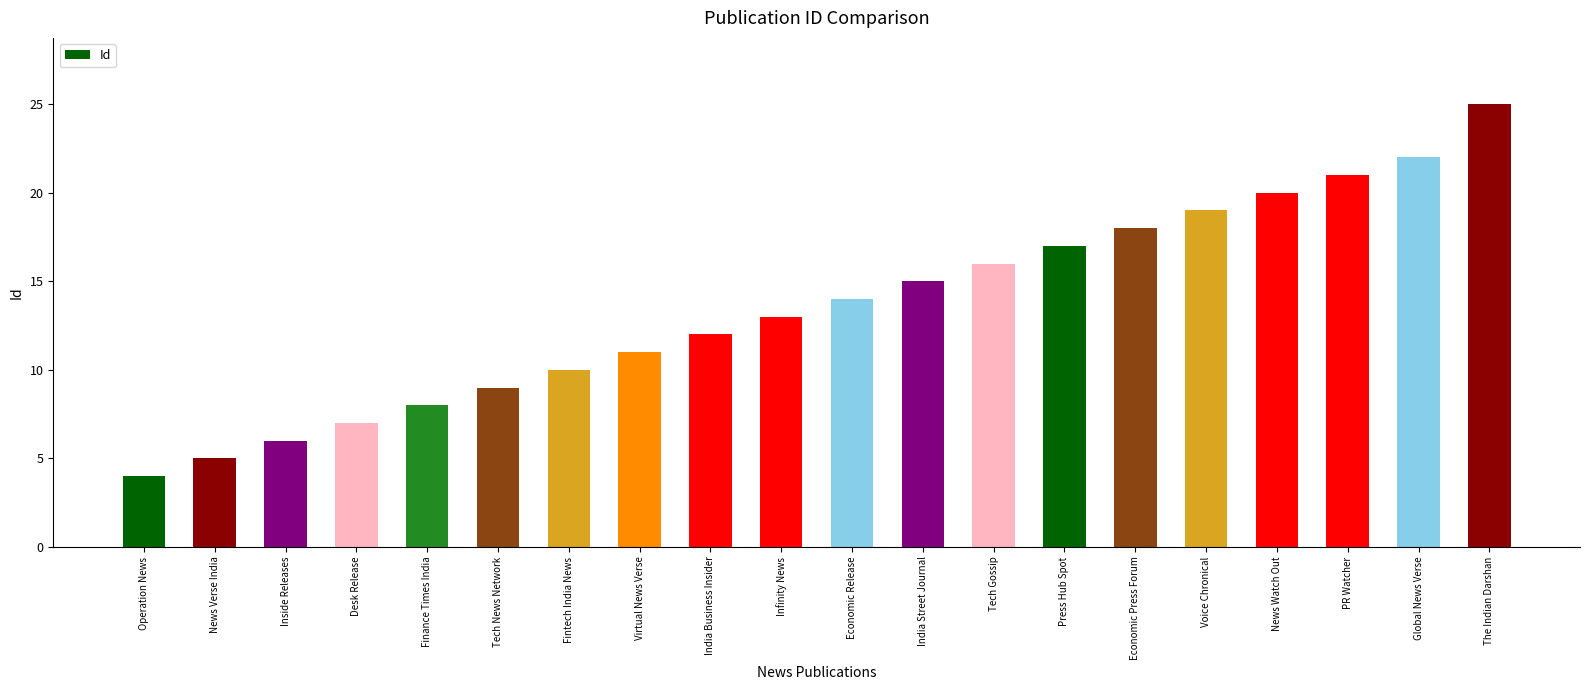

What is the difference between the maximum and minimum values?

21